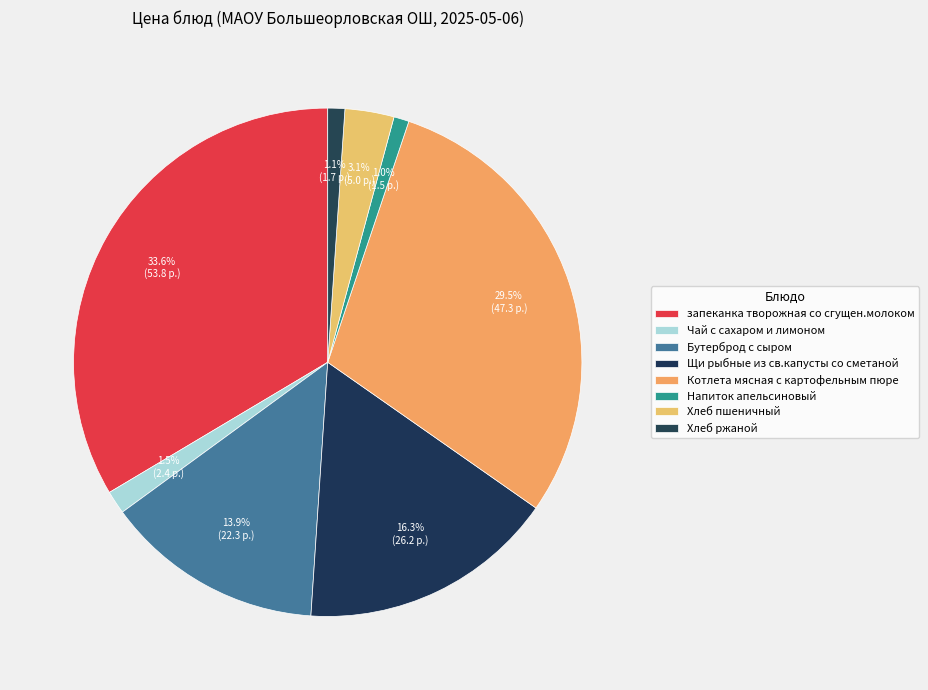

What is the change in value from Чай с сахаром и лимоном to Котлета мясная с картофельным пюре?

+45.0